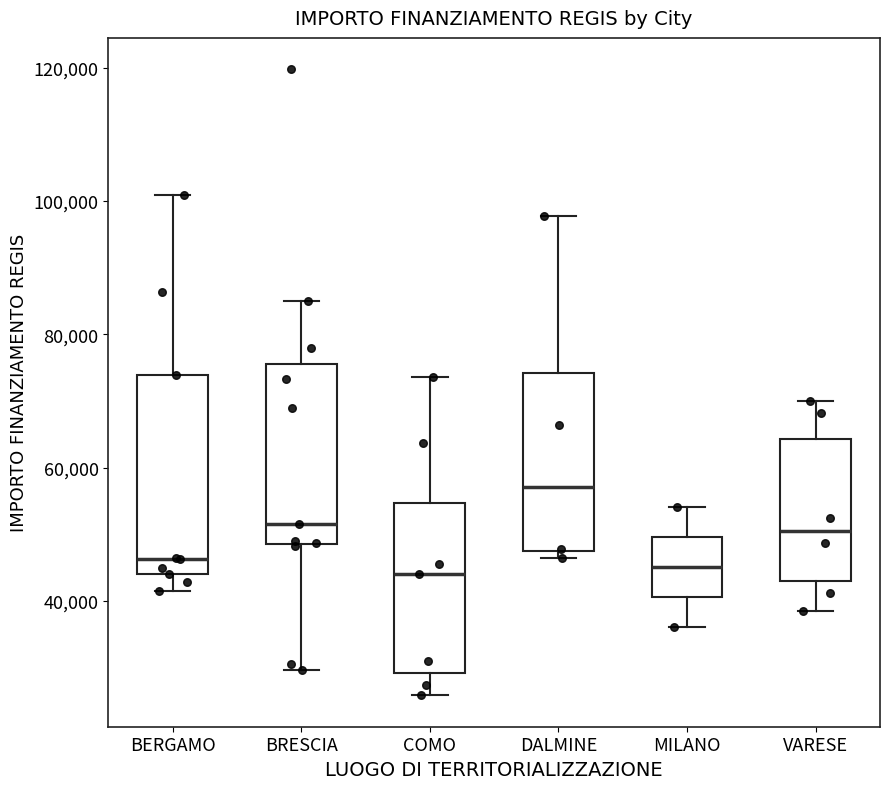

Where does the median line of the box for COMO sit on the y-axis? The values are not printed on the chart, so give them approximately, as read against the axis.

44000